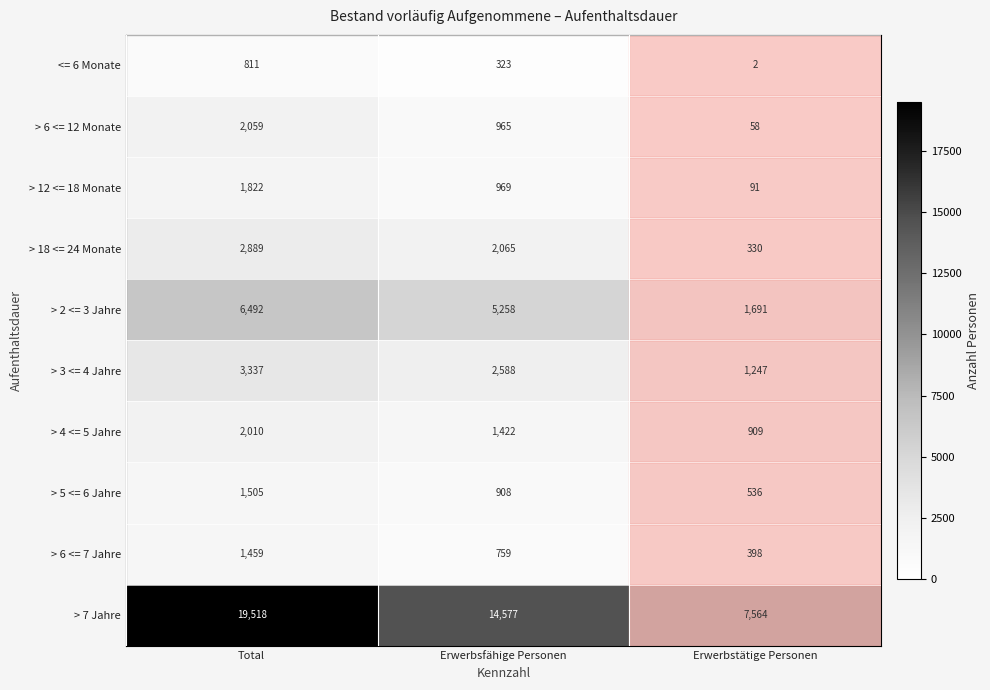

At how many categories does at least one series exceed 9910?

2